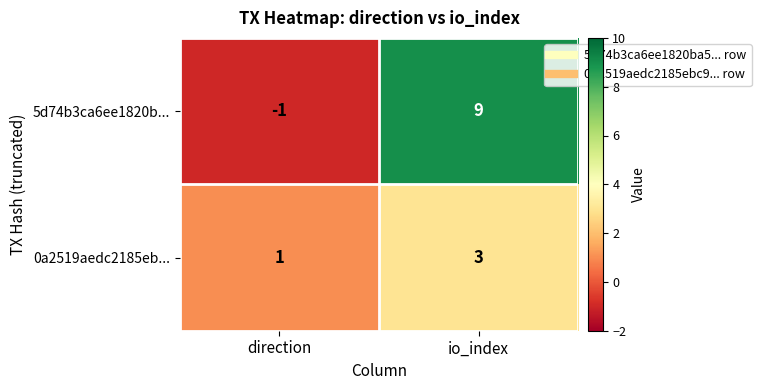

What is the difference between the 5d74b3ca6ee1820b... values at direction and io_index?

10